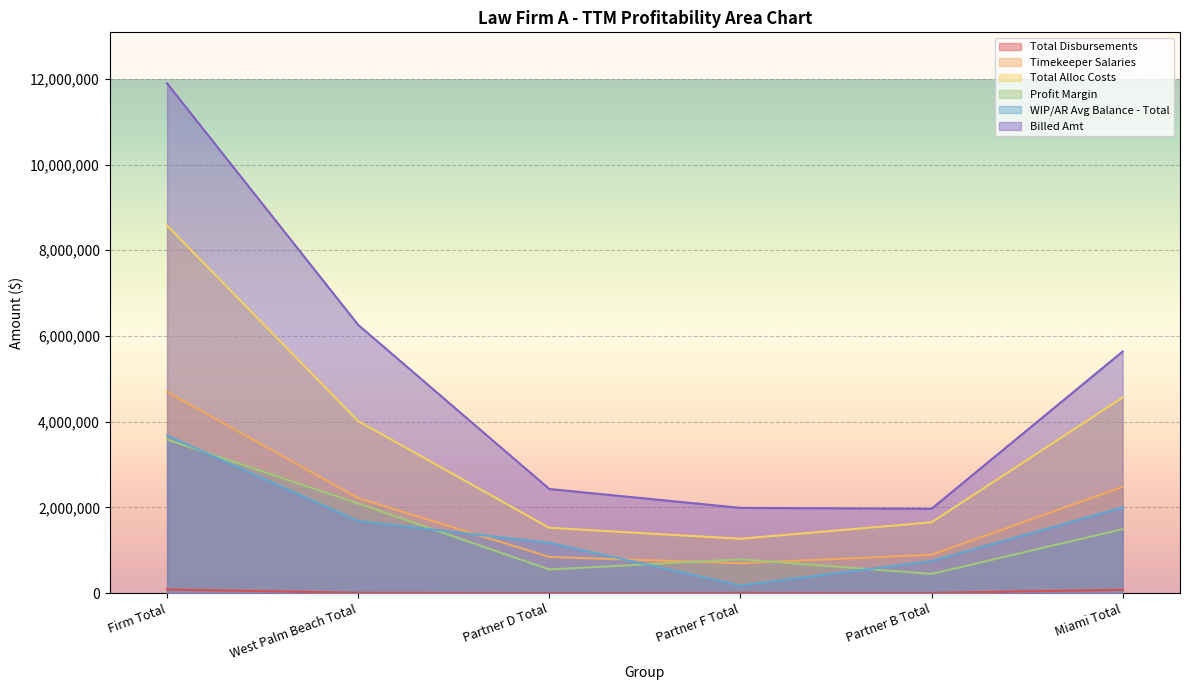

Reading left to right, extract all data points from this chart.

Total Disbursements: Firm Total=83812.6	West Palm Beach Total=6686.4	Partner D Total=1836.8	Partner F Total=4268.0	Partner B Total=3770.3	Miami Total=77126.2
Timekeeper Salaries: Firm Total=4696388.4	West Palm Beach Total=2216647.4	Partner D Total=843106.7	Partner F Total=696819.2	Partner B Total=893753.6	Miami Total=2479741.0
Total Alloc Costs: Firm Total=8577501.4	West Palm Beach Total=4013815.0	Partner D Total=1523136.2	Partner F Total=1267456.9	Partner B Total=1650785.3	Miami Total=4563686.4
Profit Margin: Firm Total=3582742.1	West Palm Beach Total=2091611.6	Partner D Total=549923.1	Partner F Total=787372.1	Partner B Total=446693.8	Miami Total=1491130.5
WIP/AR Avg Balance - Total: Firm Total=3678666.6	West Palm Beach Total=1679717.6	Partner D Total=1172721.0	Partner F Total=178739.2	Partner B Total=746231.1	Miami Total=1998949.0
Billed Amt: Firm Total=11896669.1	West Palm Beach Total=6259247.8	Partner D Total=2428681.9	Partner F Total=1987910.2	Partner B Total=1966465.8	Miami Total=5637421.3